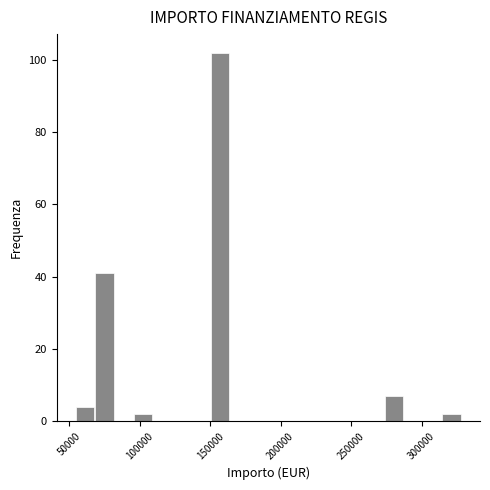

Read against the x-axis, roughly where is the centre of the tallest bar?

155000